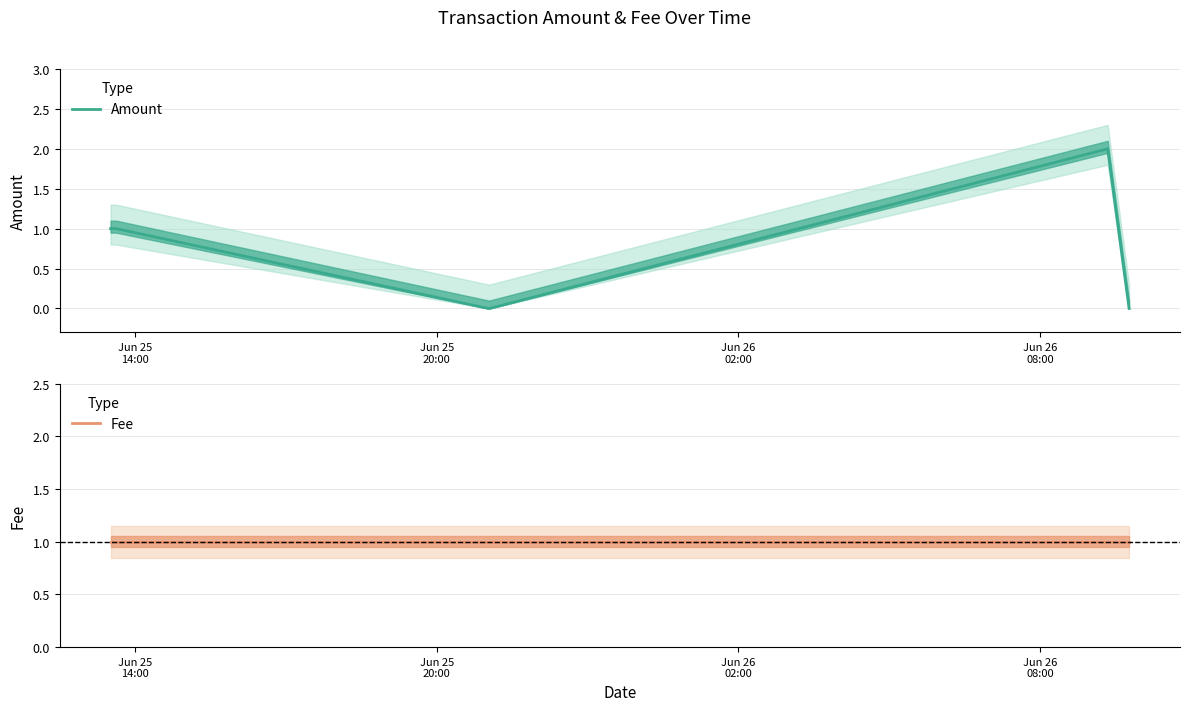

Is it true that Fee equals 1 at Jun 25
20:00?

True